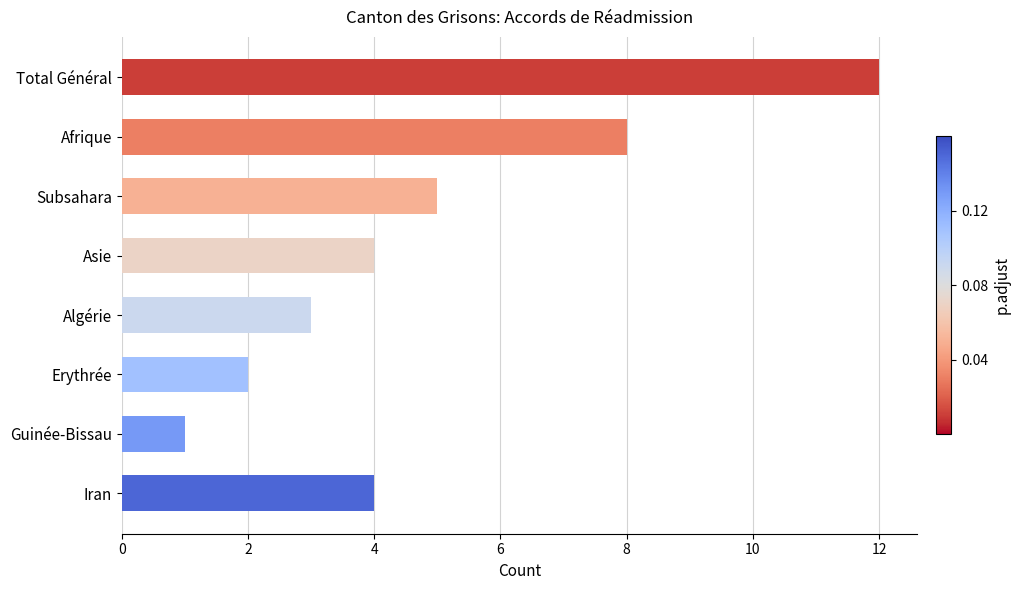

Are the bars horizontal?

Yes